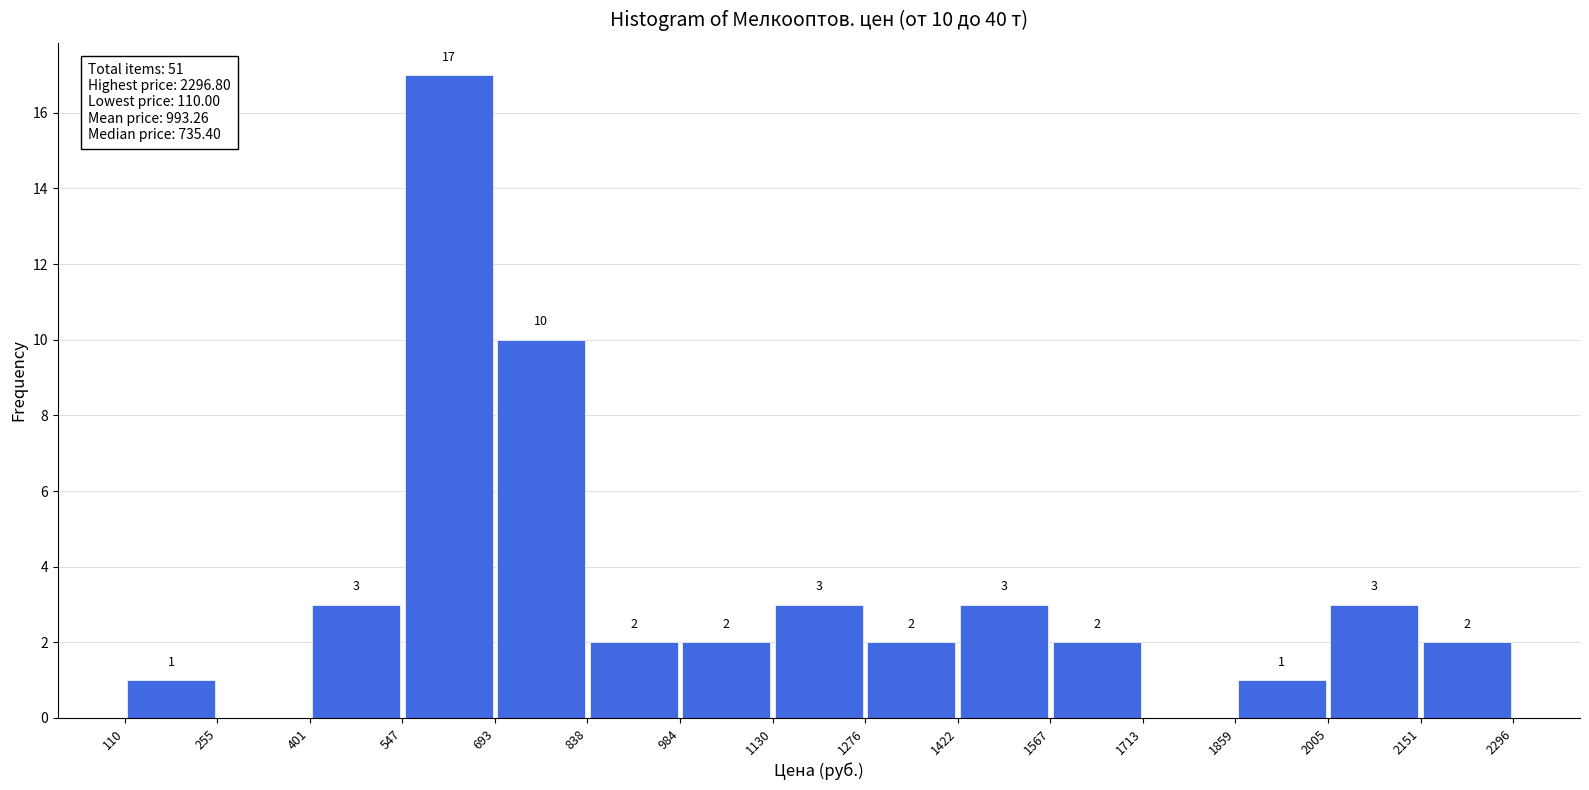

Which range on the x-axis has the tallest bar?

547 to 693